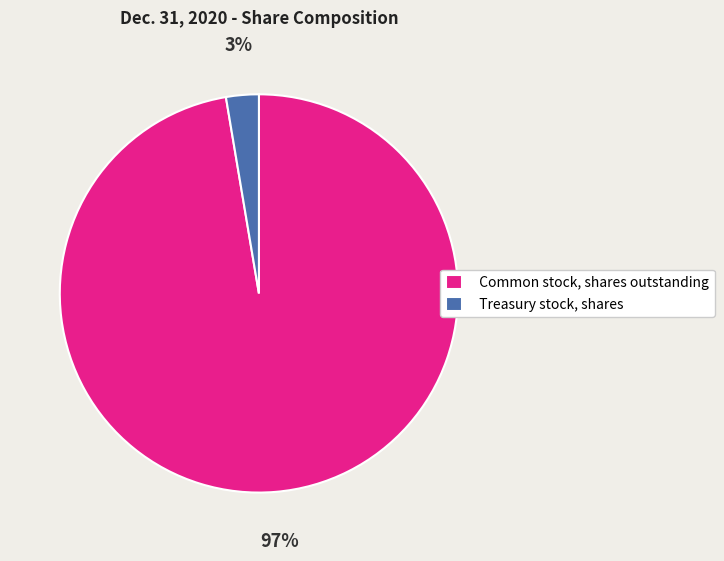

To the nearest percent, what portion does Treasury stock, shares represent?

3%